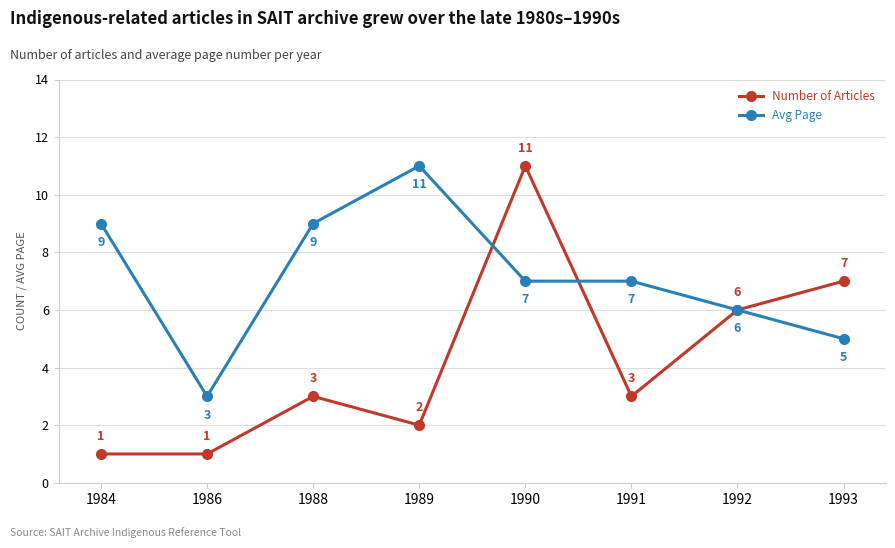

At 1986, list the series in order from smallest to largest.

Number of Articles, Avg Page